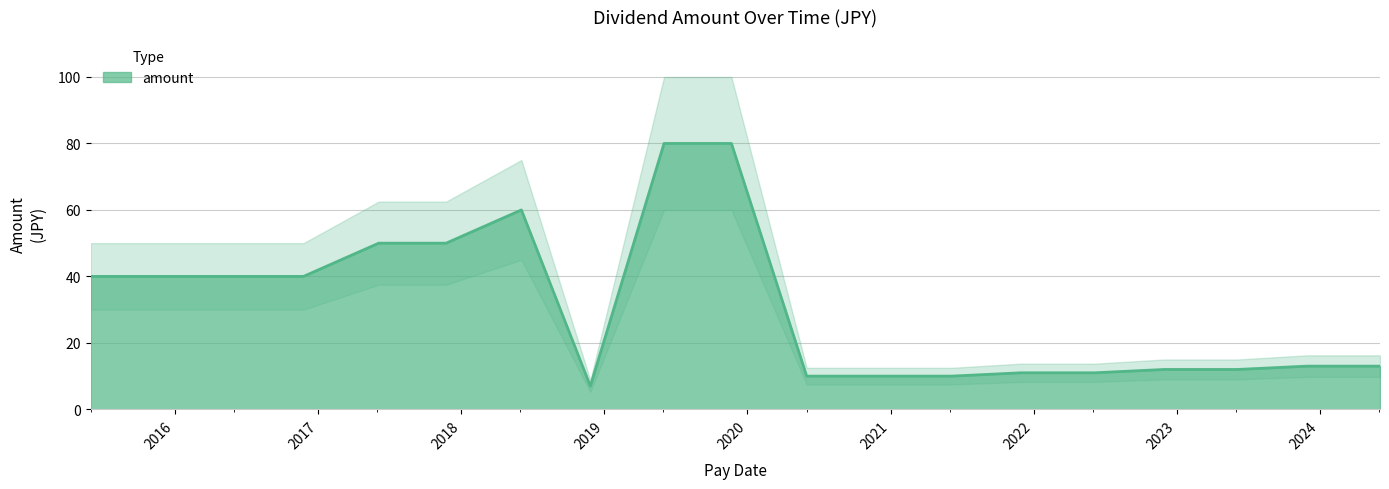

List the labels in order of value, largest first.

2019-11-22, 2019-06-03, 2018-06-04, 2017-11-24, 2017-06-05, 2016-11-25, 2016-06-06, 2015-11-25, 2015-06-01, 2024-06-03, 2023-11-30, 2023-06-05, 2022-11-30, 2022-06-06, 2021-11-30, 2021-06-07, 2020-11-25, 2020-06-01, 2018-11-27